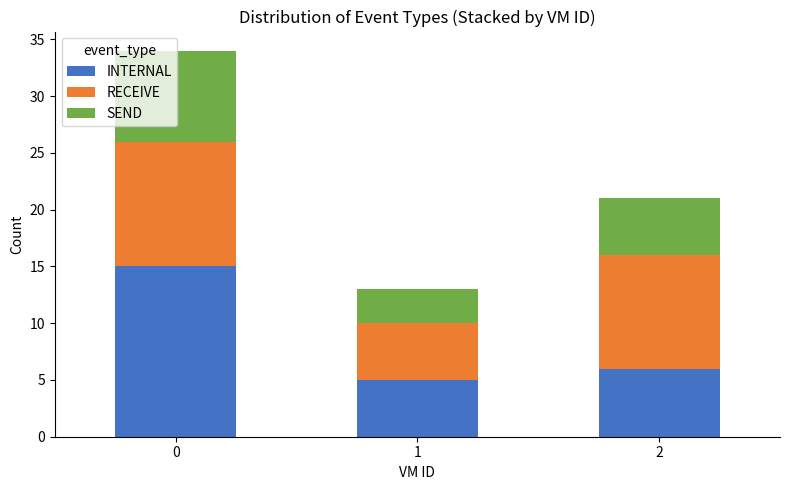

The value of INTERNAL at 0 is 15. True or false?

True